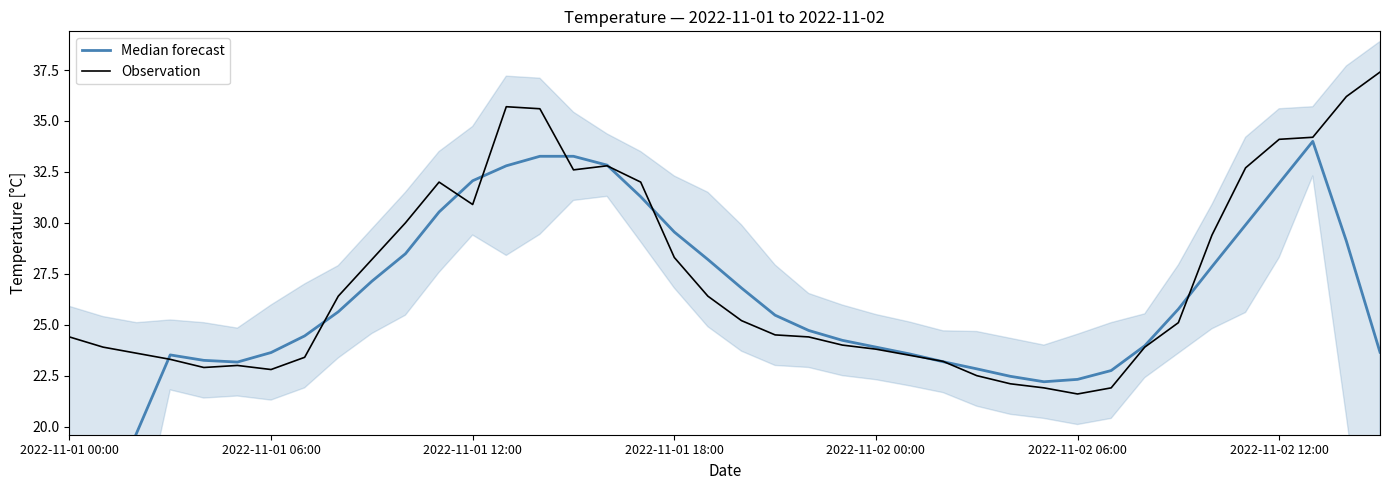

Is it true that Observation equals 32.4 at 2022-11-01 06:00?

False